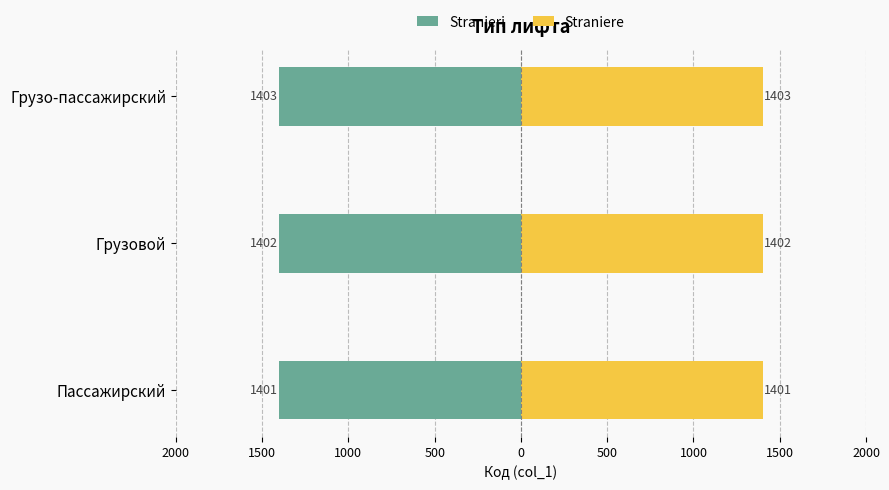

What is the value of the Straniere bar at the 3rd from the left?

1403